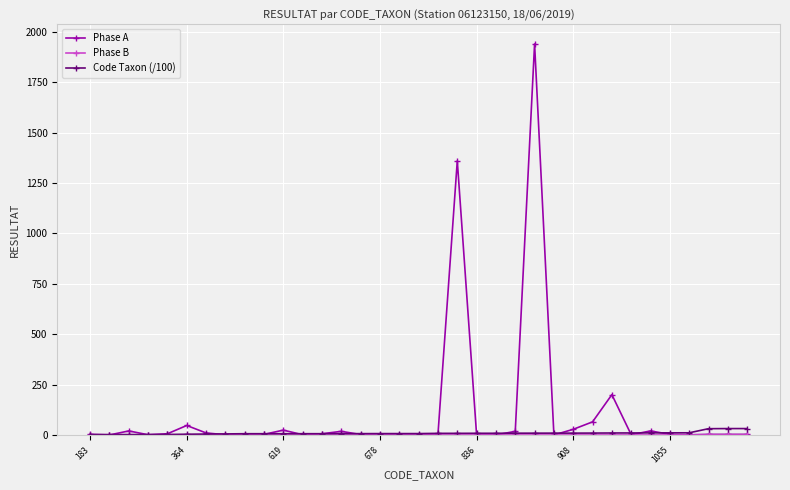

How many values in the Code Taxon (/100) series exceed 6?

27